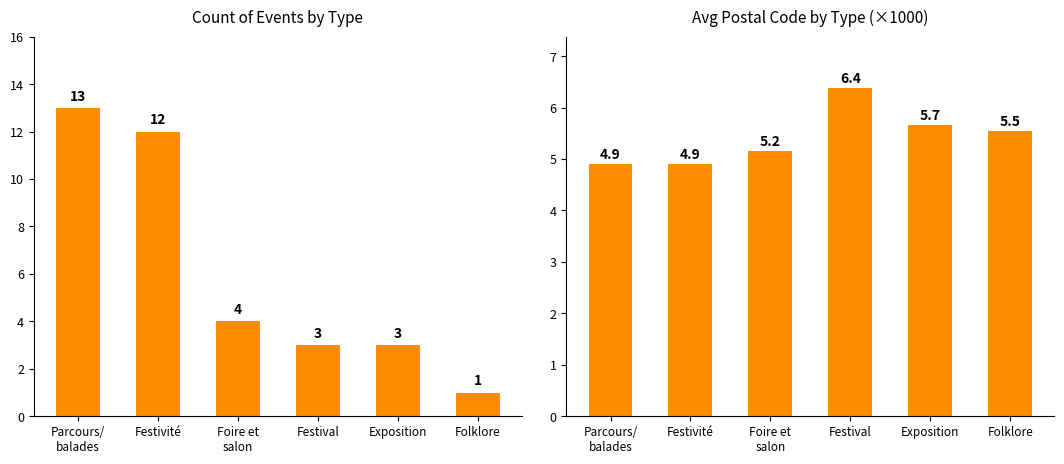

What is the sum of the Count of Events values at Parcours/
balades and Festivité?

25.0